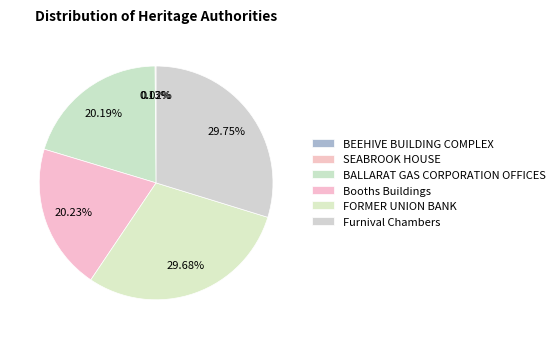

What portion of the pie excludes BALLARAT GAS CORPORATION OFFICES?

79.8%